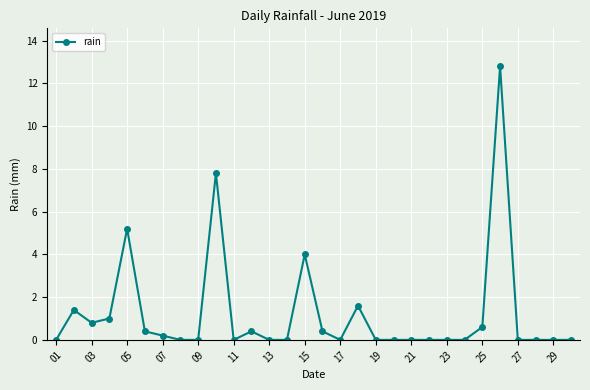

What is the value of the 6th point from the left?

0.4